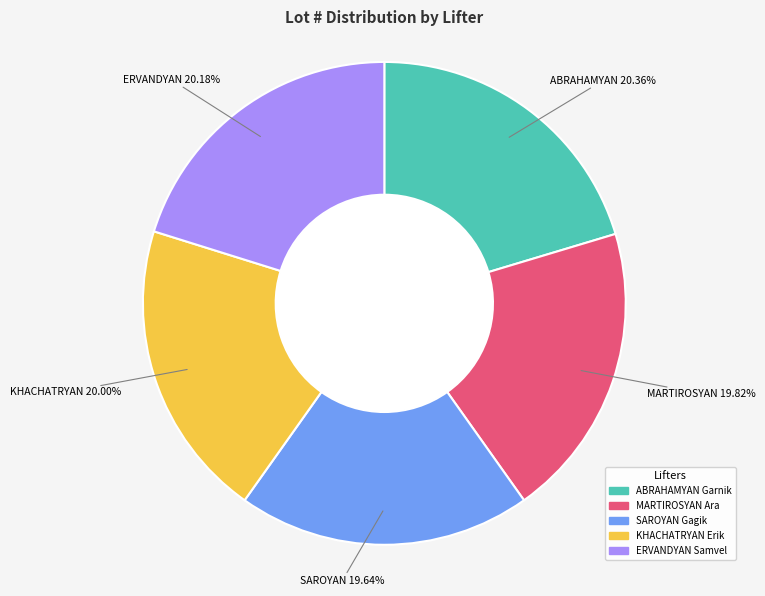

The ABRAHAMYAN Garnik slice represents 31% of the pie. True or false?

False